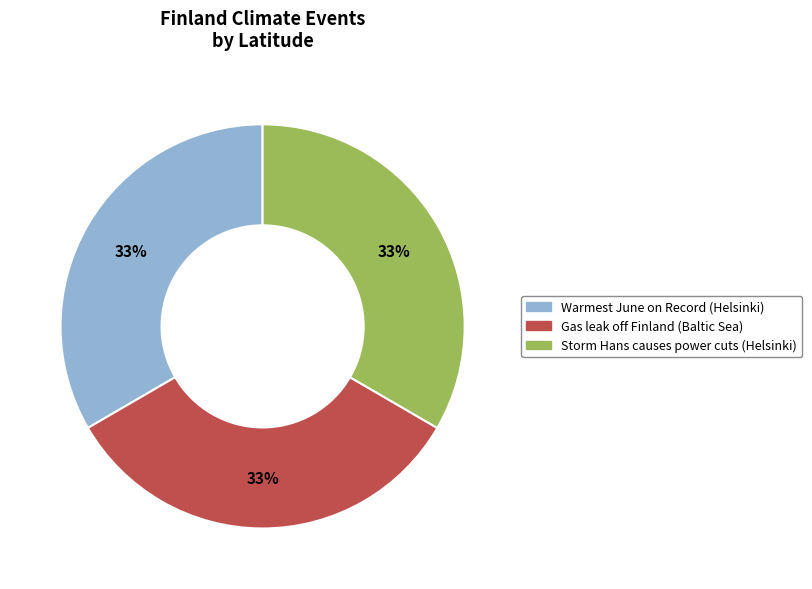

How many slices are in this pie chart?

3